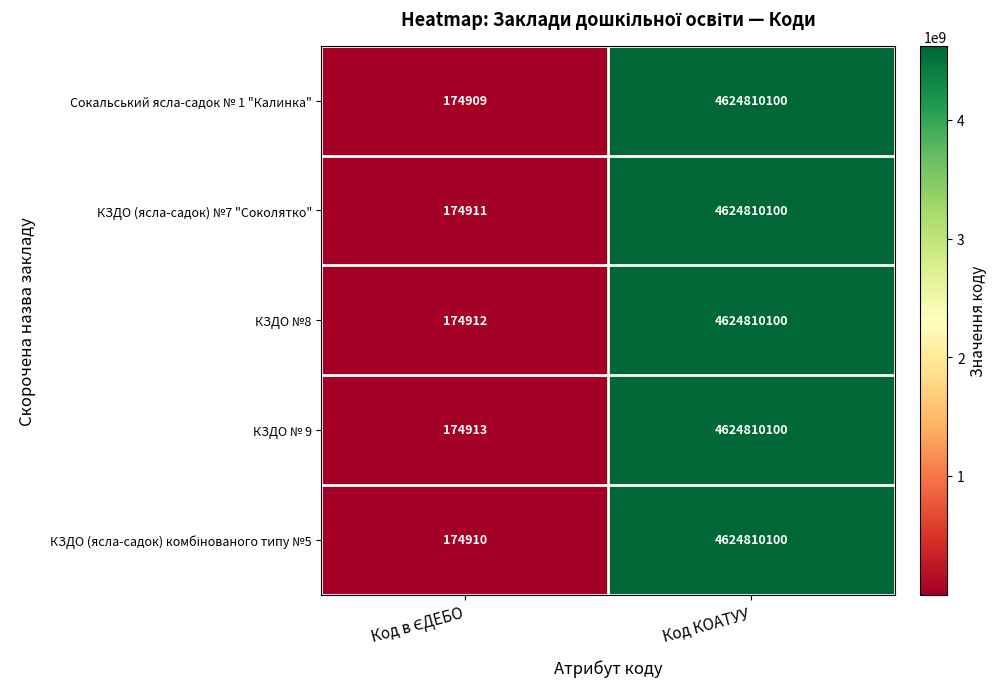

Is it true that КЗДО (ясла-садок) №7 "Соколятко" equals 4624810100 at Код КОАТУУ?

True